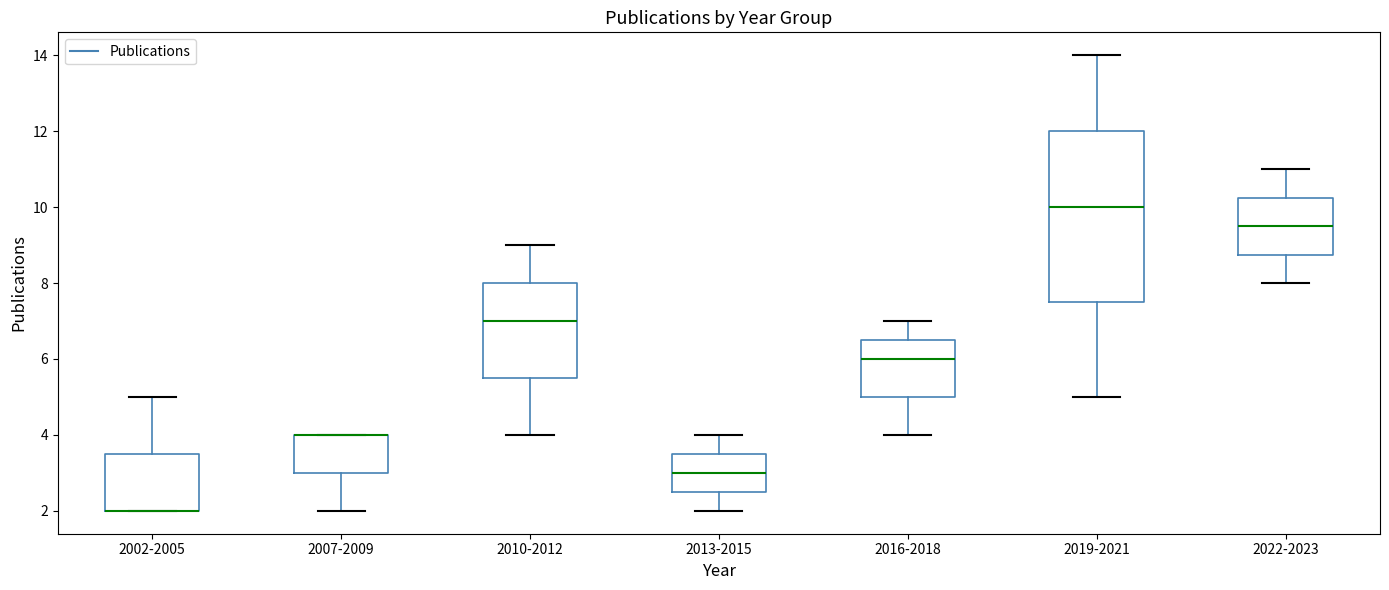

Reading left to right, read every box against the y-axis: the position of its median line, the range the box covers, and the ends of its whiskers. The values are not printed on the chart, so give them approximately, as read against the axis.

2002-2005: median 2.0 (drawn on the box's lower edge), box 2.0 to 3.6, whiskers 2.0 to 5.0
2007-2009: median 4.0 (drawn on the box's upper edge), box 3.0 to 4.0, whiskers 2.0 to 4.0
2010-2012: median 7.0, box 5.6 to 8.0, whiskers 4.0 to 9.0
2013-2015: median 3.0, box 2.6 to 3.6, whiskers 2.0 to 4.0
2016-2018: median 6.0, box 5.0 to 6.6, whiskers 4.0 to 7.0
2019-2021: median 10.0, box 7.6 to 12.0, whiskers 5.0 to 14.0
2022-2023: median 9.6, box 8.8 to 10.2, whiskers 8.0 to 11.0